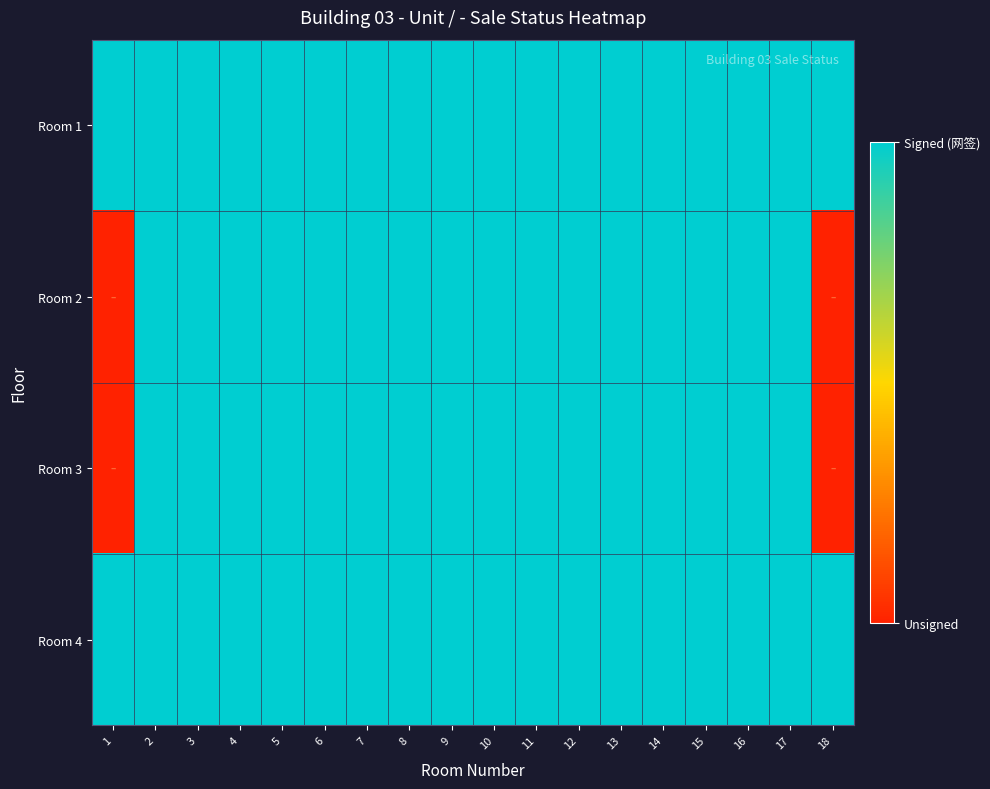

At 4, list the series in order from largest to smallest.

Room 1, Room 2, Room 3, Room 4